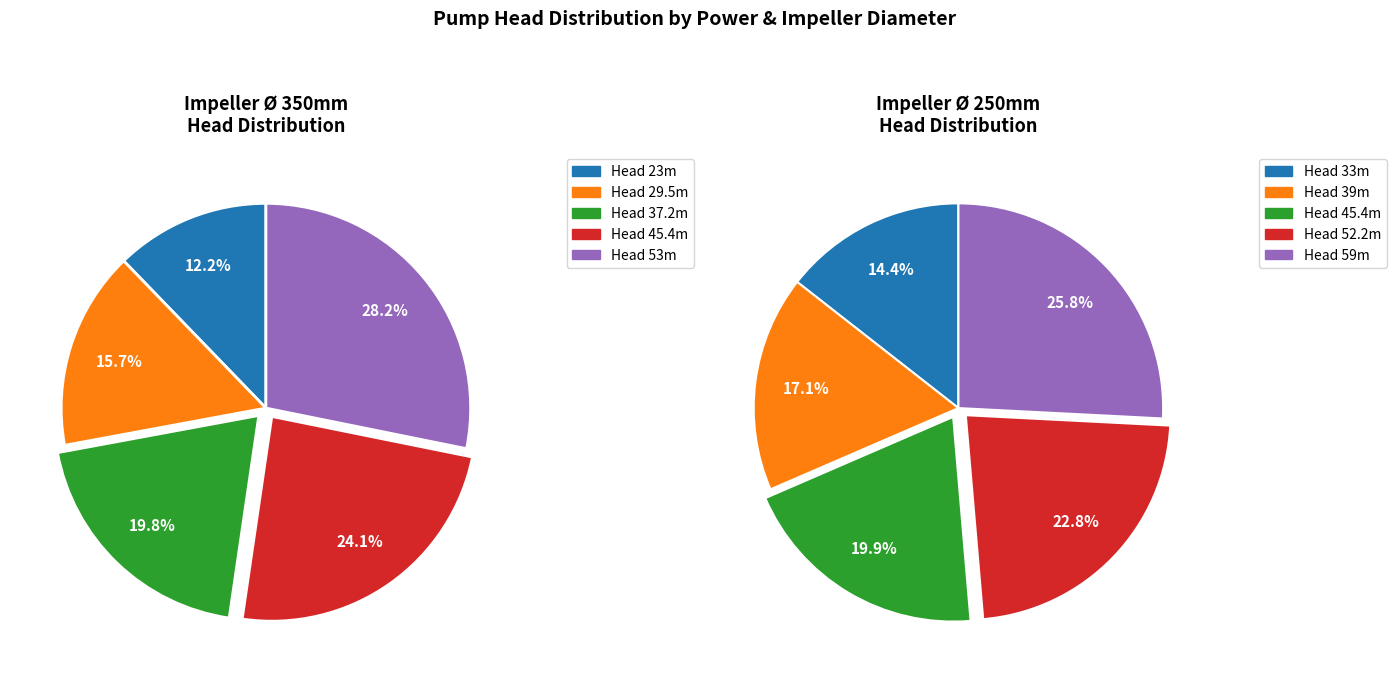

Count the number of slices in the pie.

5